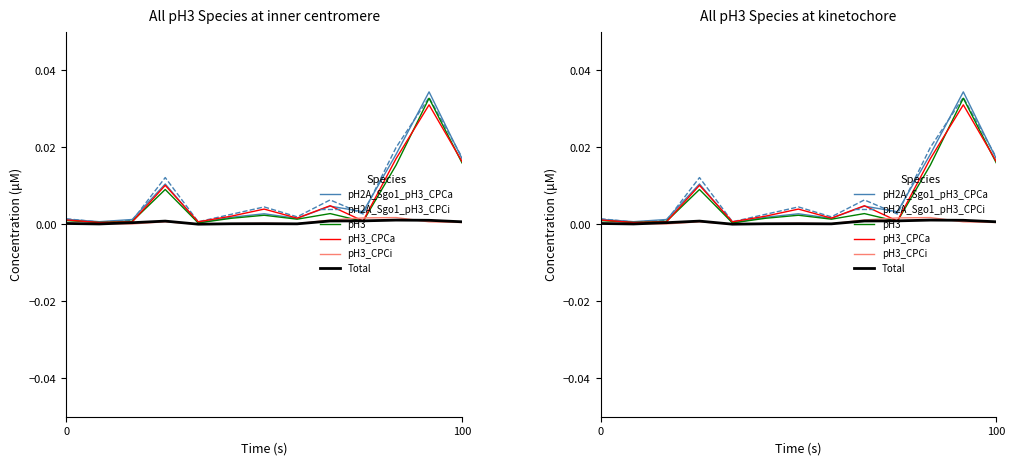

Which series has the largest range (max minus min)?

pH2A_Sgo1_pH3_CPCa